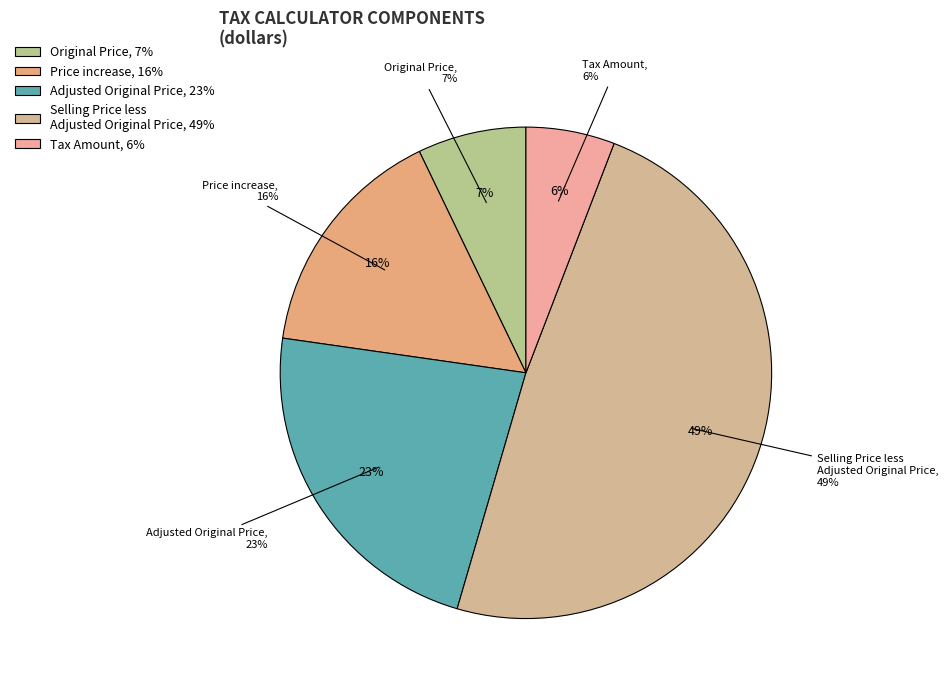

Is it true that Original Price is 9% of the pie?

False